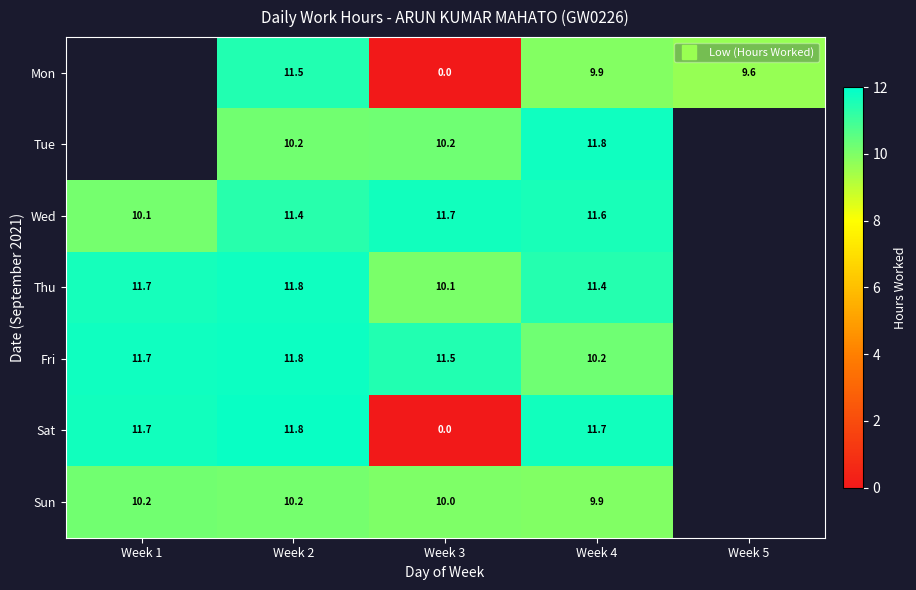

Is it true that Fri equals 5.9 at Week 2?

False